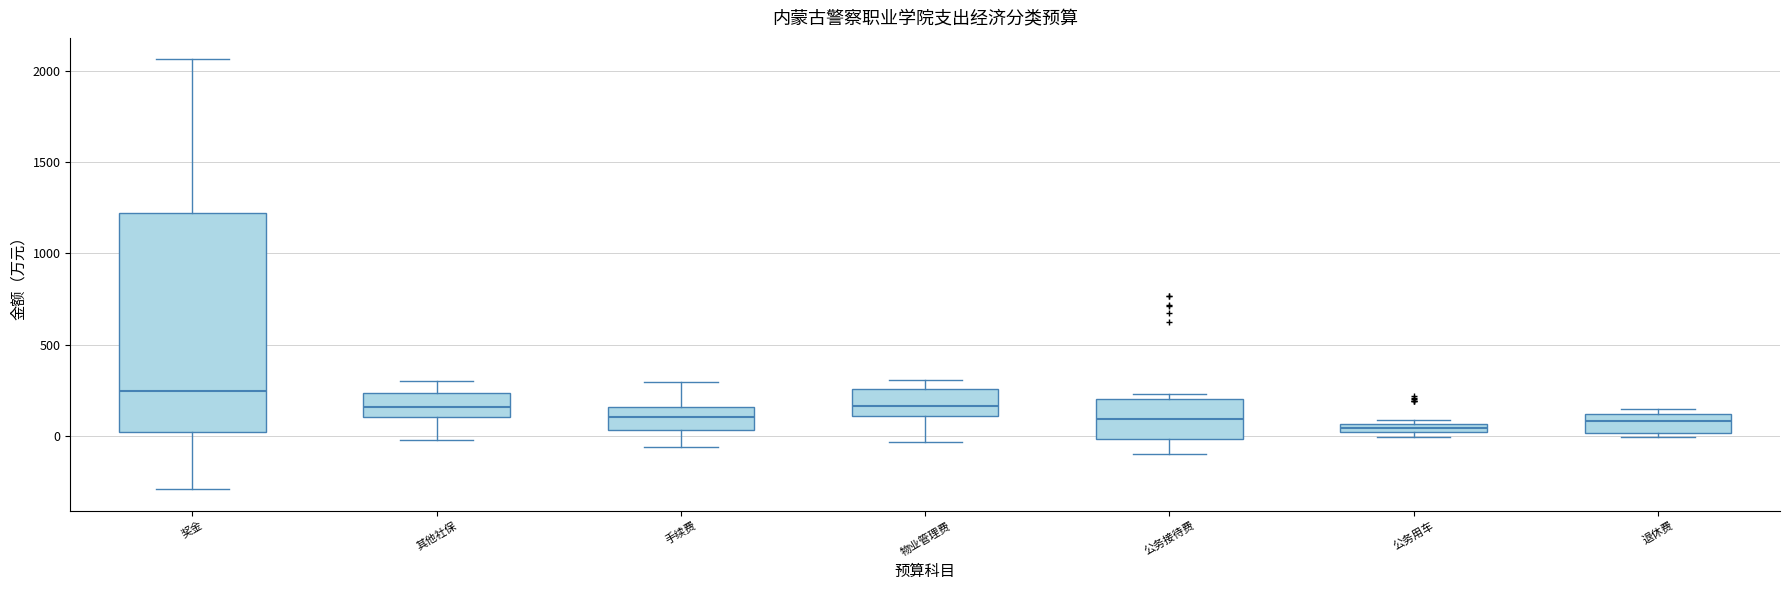

Where is the upper edge of the box for 其他社保 on the y-axis? The values are not printed on the chart, so give them approximately, as read against the axis.

250